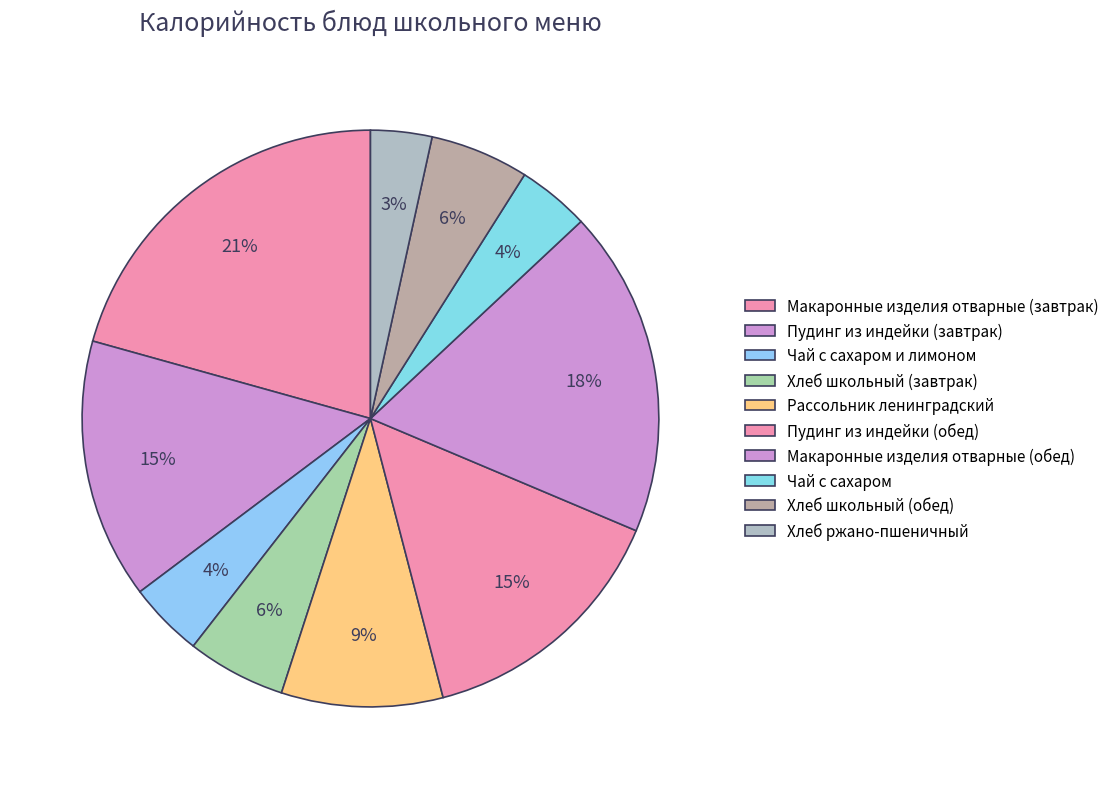

How many slices are in this pie chart?

10